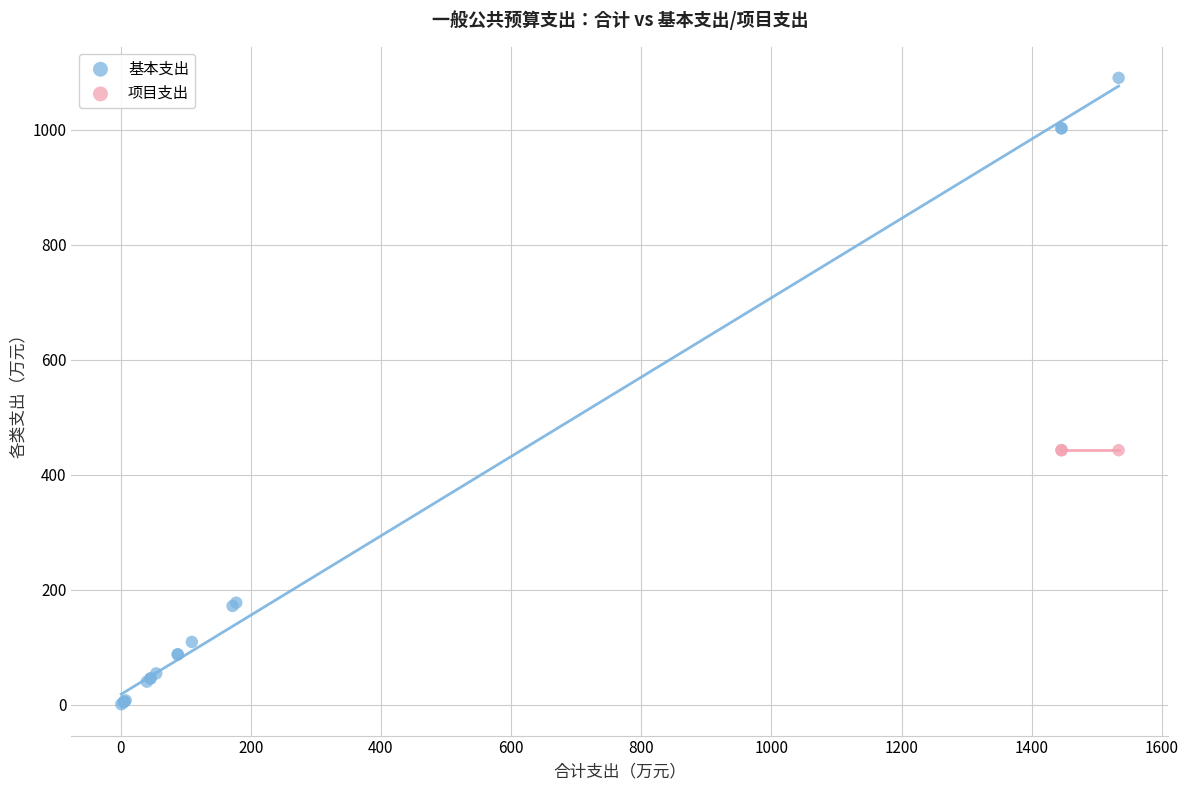

Which series reaches the minimum Y coordinate?

基本支出